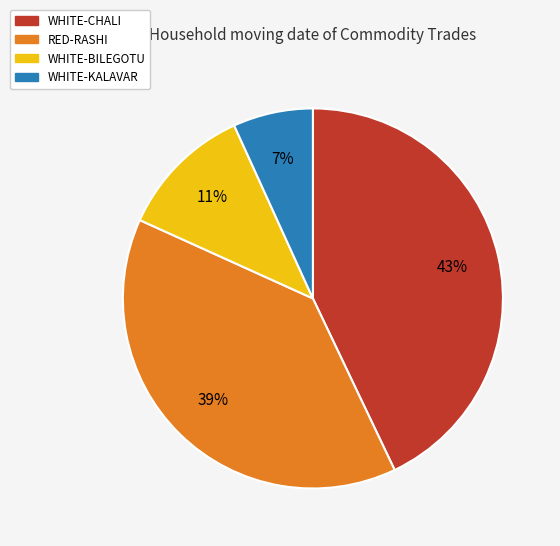

Is it true that WHITE-CHALI is 43% of the pie?

True